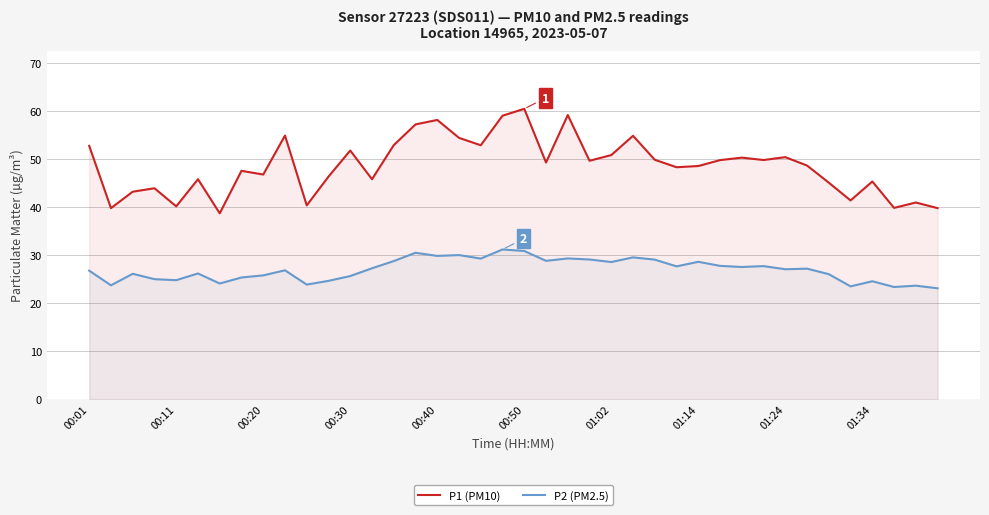

True or false: P2 (PM2.5) and P1 (PM10) intersect in this chart.

False